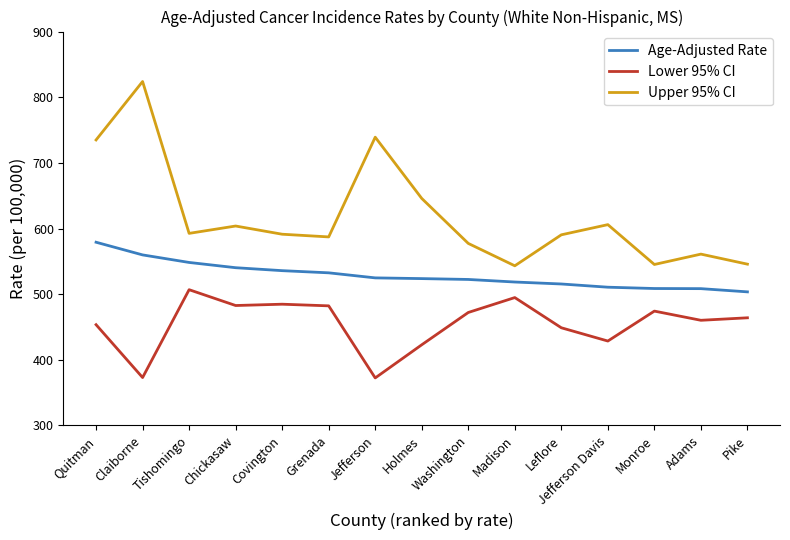

What is the difference between the Upper 95% CI values at Holmes and Quitman?

89.1